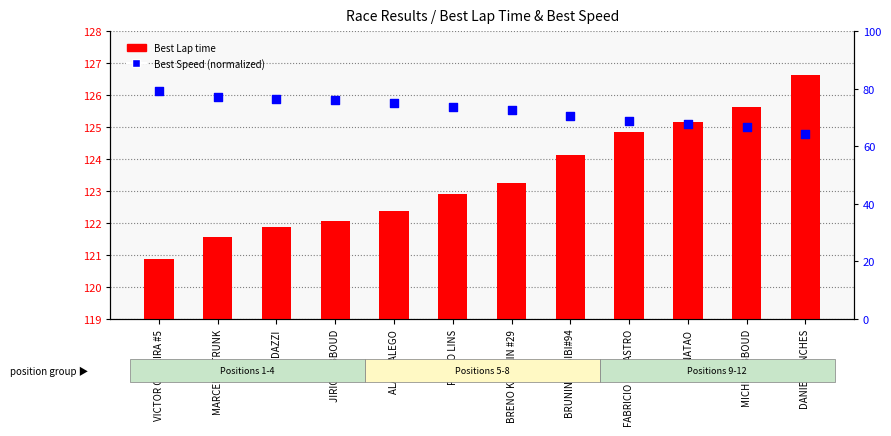

At which category is the sum across all series the highest?

VICTOR OLIVEIRA #5